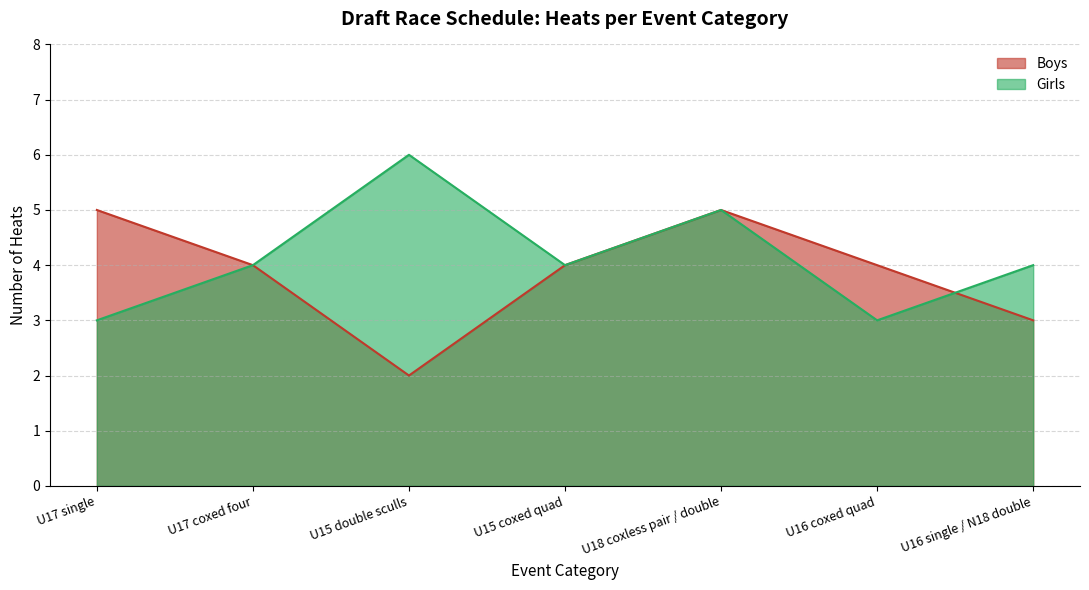

What is the sum of the Girls values at U15 double sculls and U16 coxed quad?

9